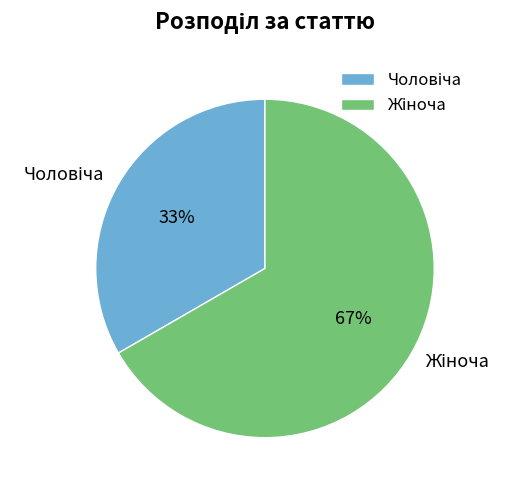

To the nearest percent, what is the average slice percentage?

50%